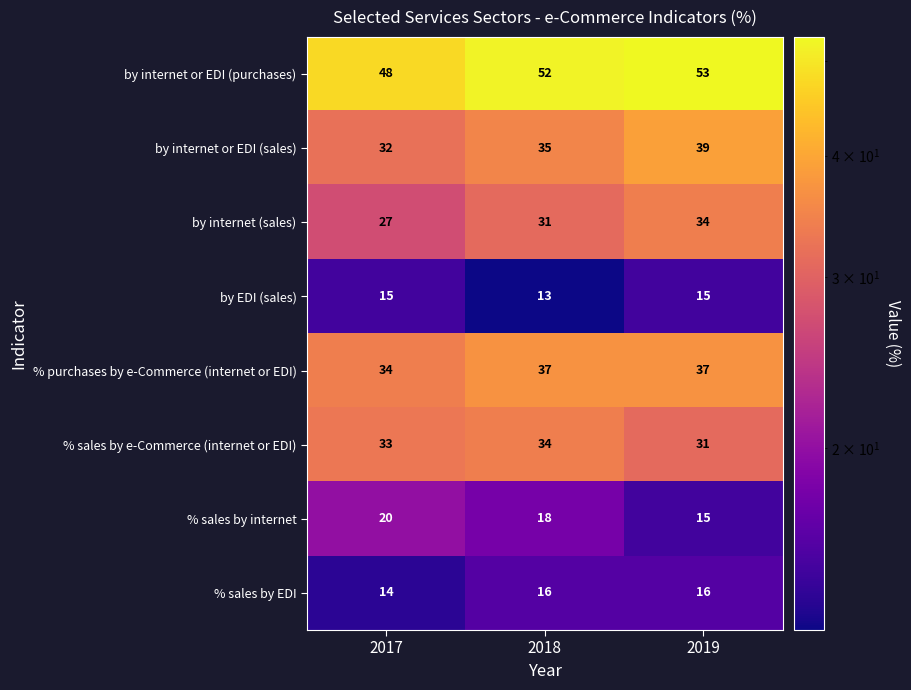

At 2018, list the series in order from largest to smallest.

by internet or EDI (purchases), % purchases by e-Commerce (internet or EDI), by internet or EDI (sales), % sales by e-Commerce (internet or EDI), by internet (sales), % sales by internet, % sales by EDI, by EDI (sales)